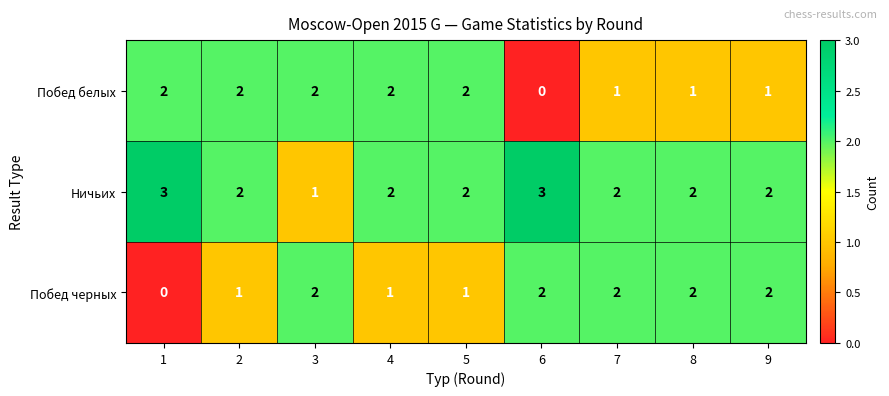

True or false: Ничьих has a value of 1 at 2.

False